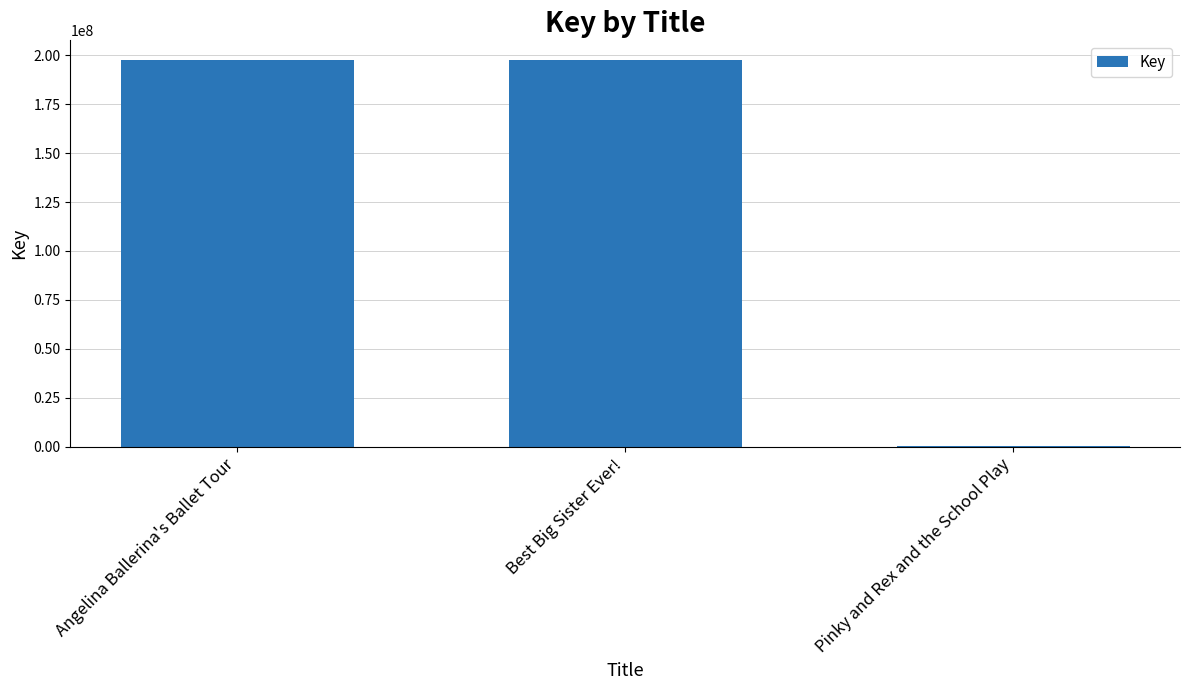

At which label is the value closest to 99019775?

Angelina Ballerina's Ballet Tour